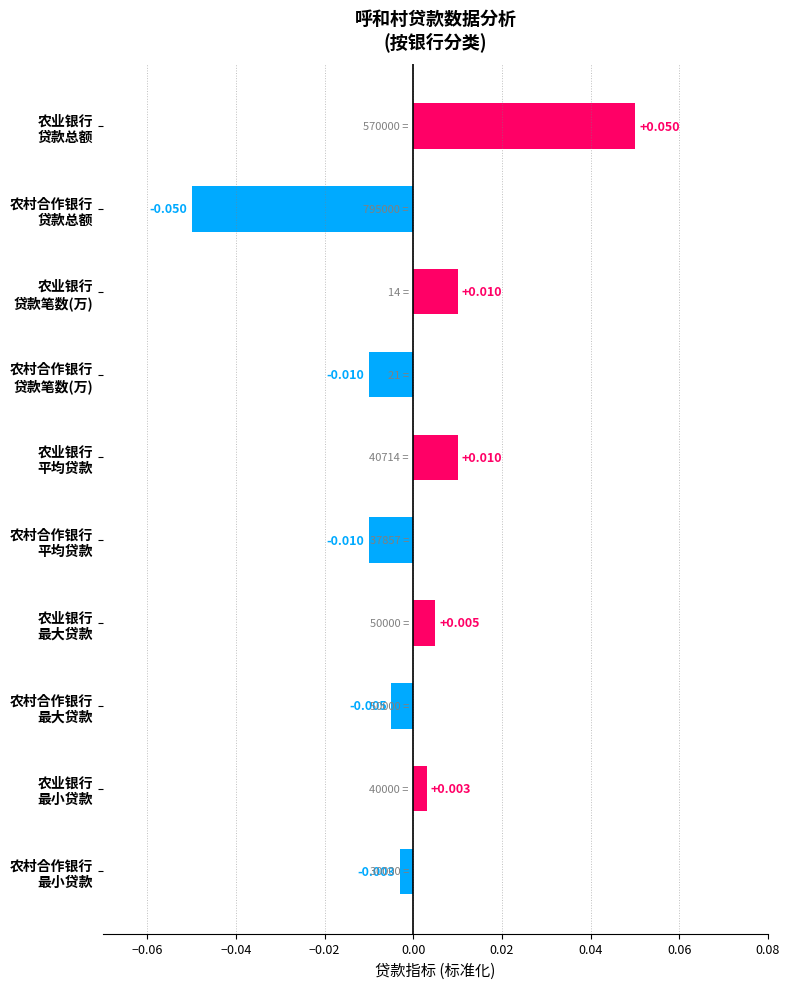

Which category has the lowest value across all series?

农村合作银行
贷款总额